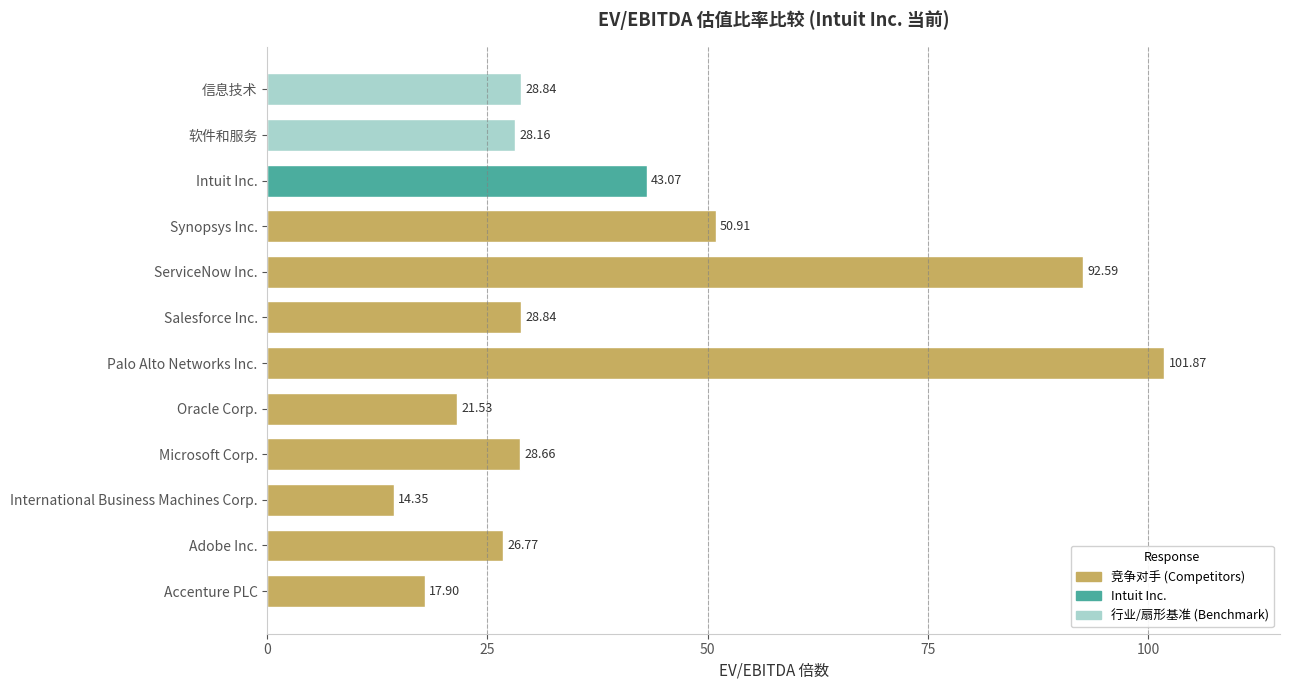

At which label is the value closest to 58?

Synopsys Inc.